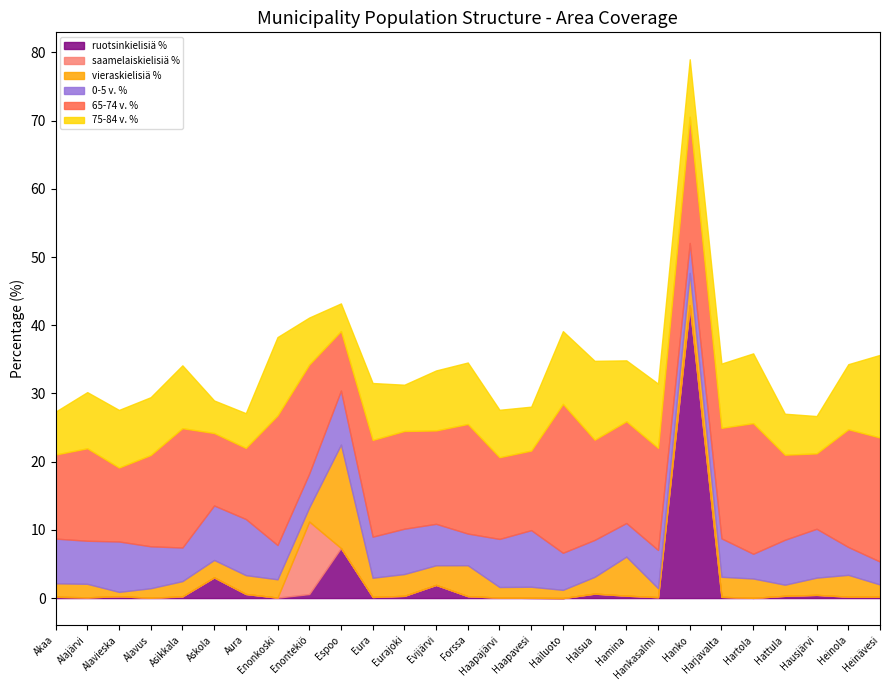

How many intersections are there between vieraskielisiä % and ruotsinkielisiä %?

4